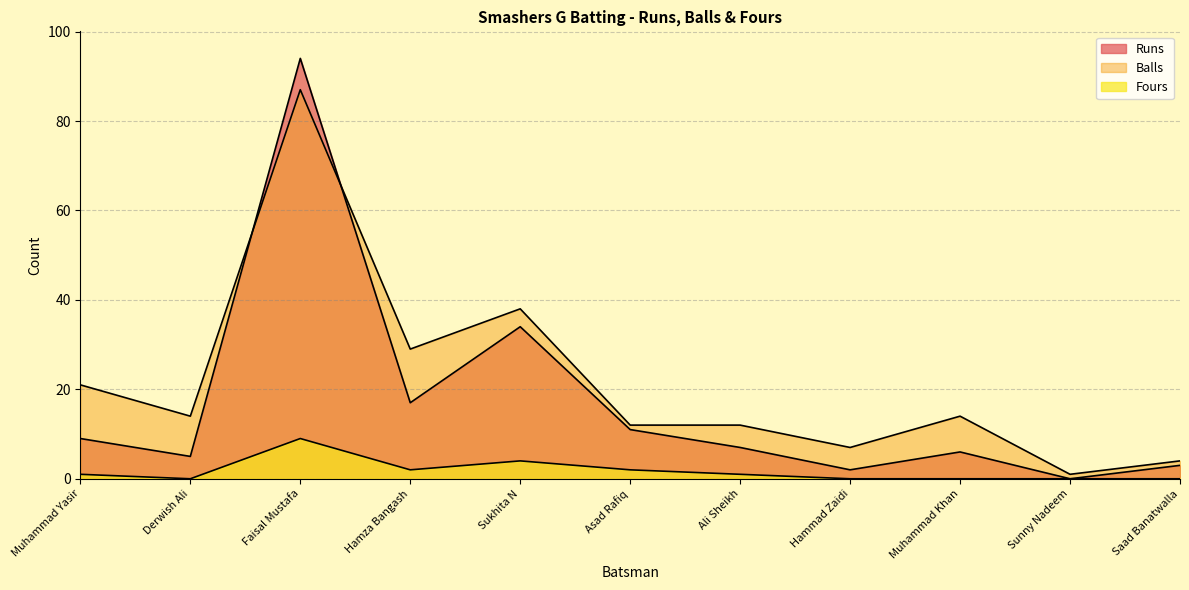

Which has a higher value, Hammad Zaidi or Muhammad Yasir?

Muhammad Yasir